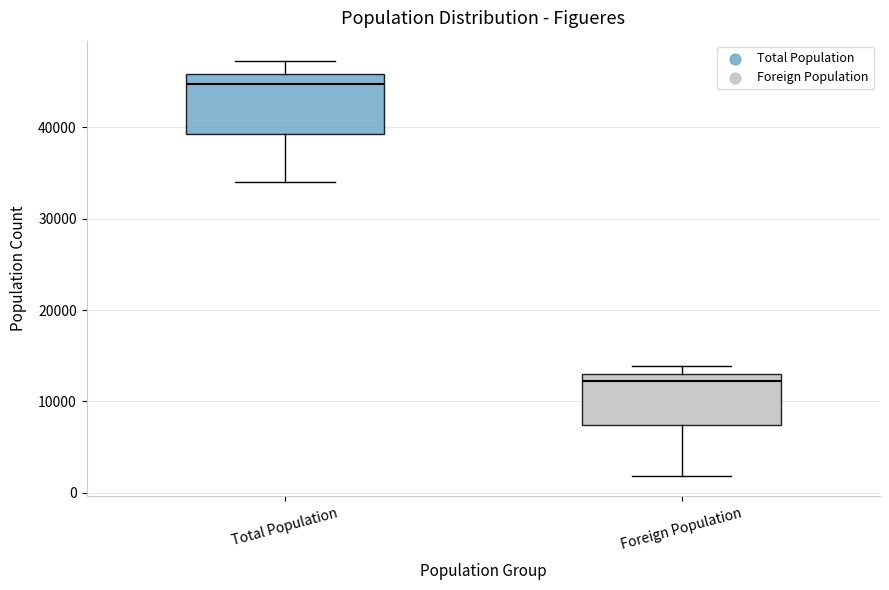

Where does the median line of the box for Total Population sit on the y-axis? The values are not printed on the chart, so give them approximately, as read against the axis.

45000